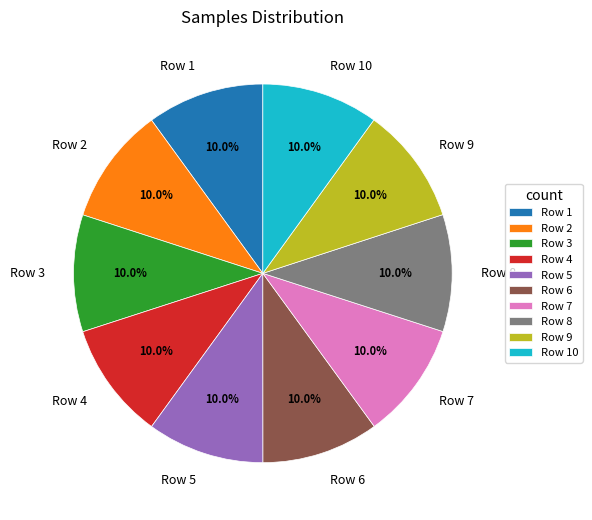

Approximately how many times larger is the value at Row 10 compared to Row 8?

1.0